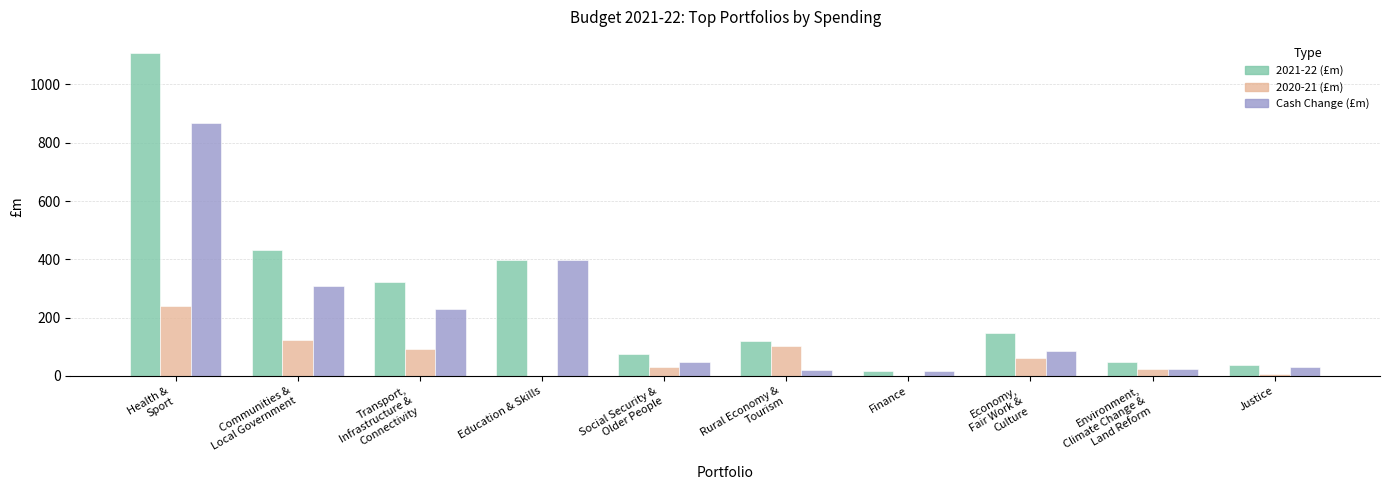

Which series has the largest total across all categories?

2021-22 (£m)